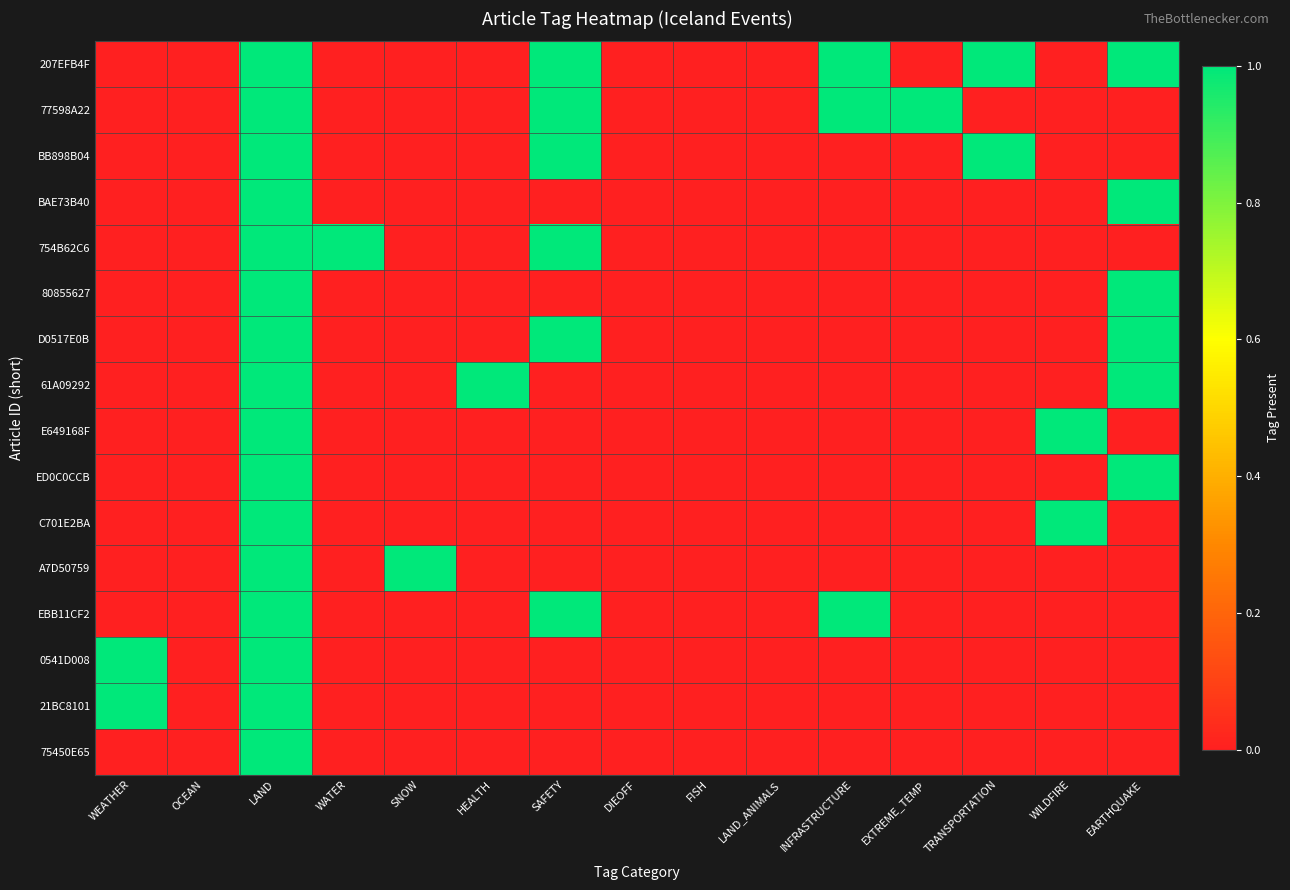

List the series in order of their peak value, lowest first.

207EFB4F, 77598A22, BB898B04, BAE73B40, 754B62C6, 80855627, D0517E0B, 61A09292, E649168F, ED0C0CCB, C701E2BA, A7D50759, EBB11CF2, 0541D008, 21BC8101, 75450E65